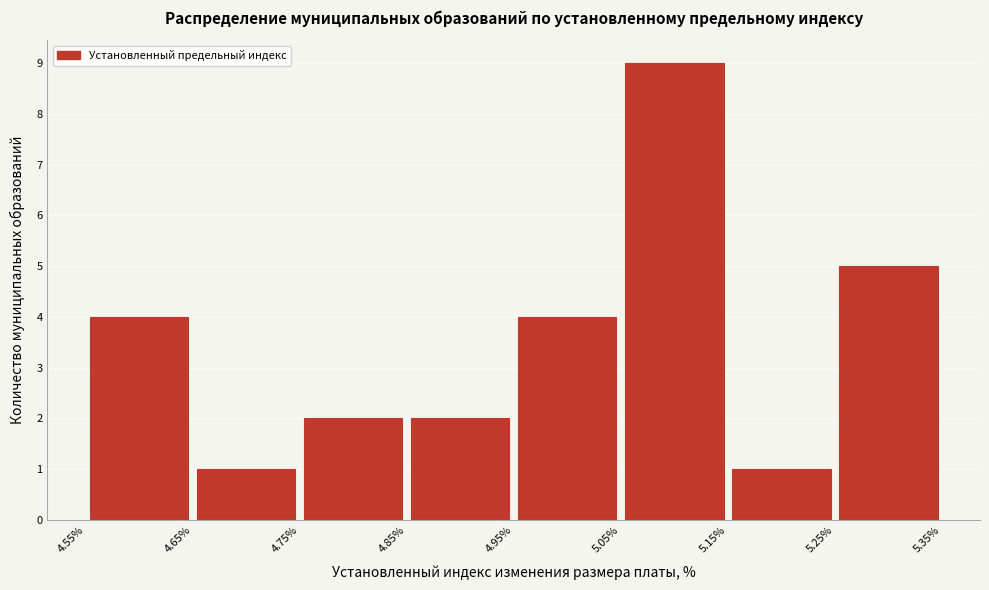

Reading left to right, list every bar in this chart as the range it spans on the x-axis followed by its height. The values are not printed on the chart, so give them approximately, as read against the axis.

4.55% to 4.65%: 4
4.65% to 4.75%: 1
4.75% to 4.85%: 2
4.85% to 4.95%: 2
4.95% to 5.05%: 4
5.05% to 5.15%: 9
5.15% to 5.25%: 1
5.25% to 5.35%: 5